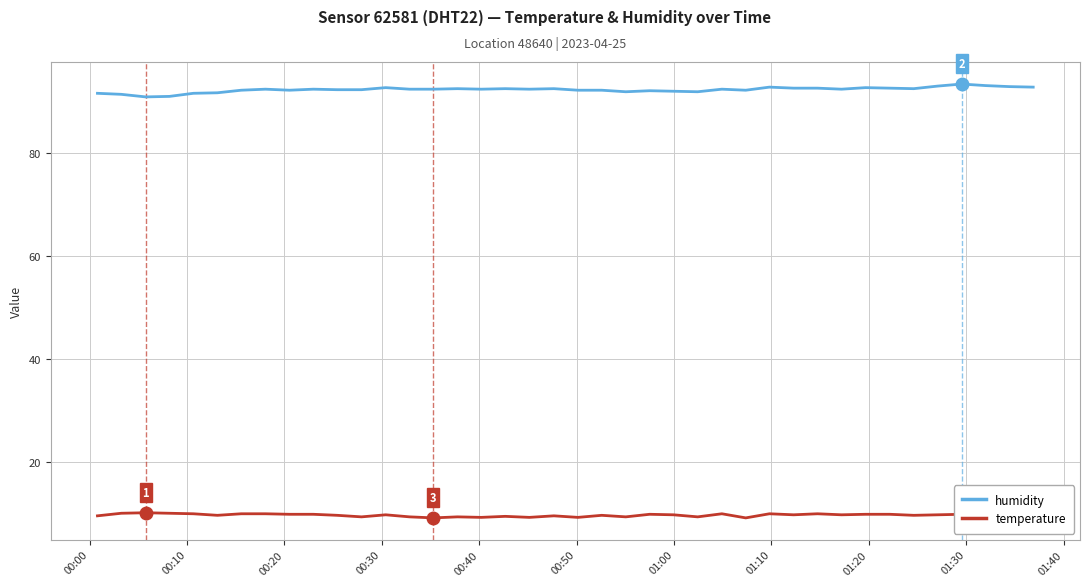

Does the chart display data point markers on the line(s)?

No